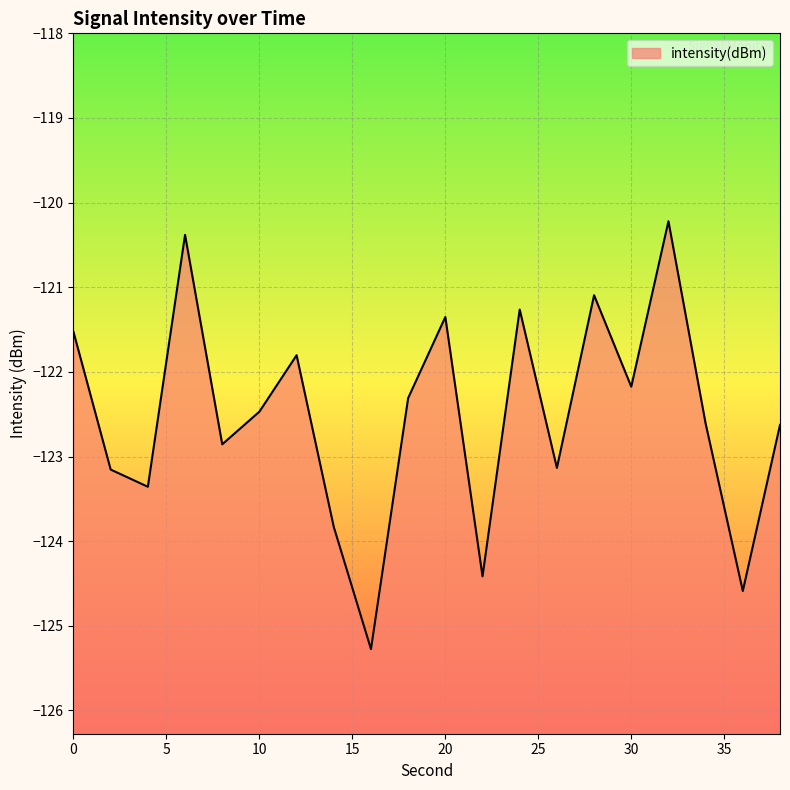

What is the difference between the values at 34 and 16?

2.7